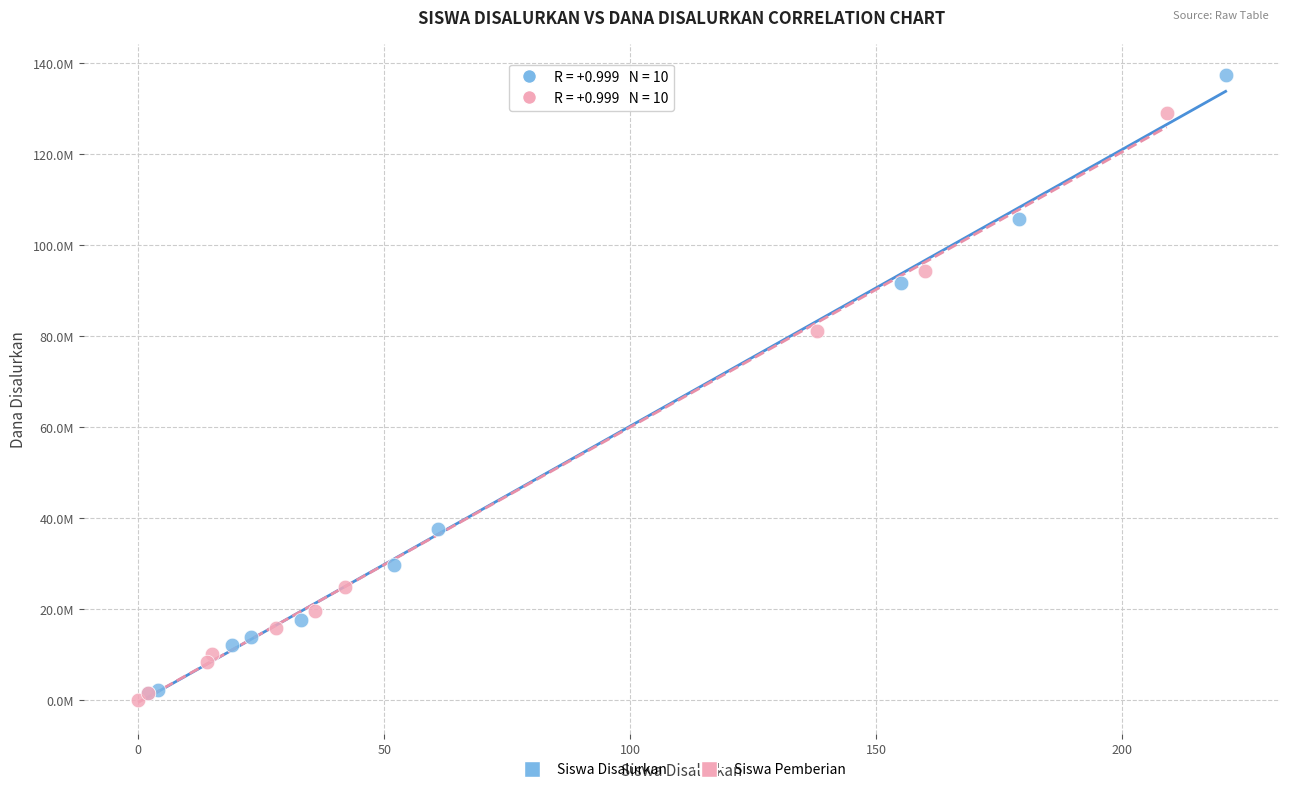

Which series has the largest Y range (max minus min)?

Siswa Disalurkan